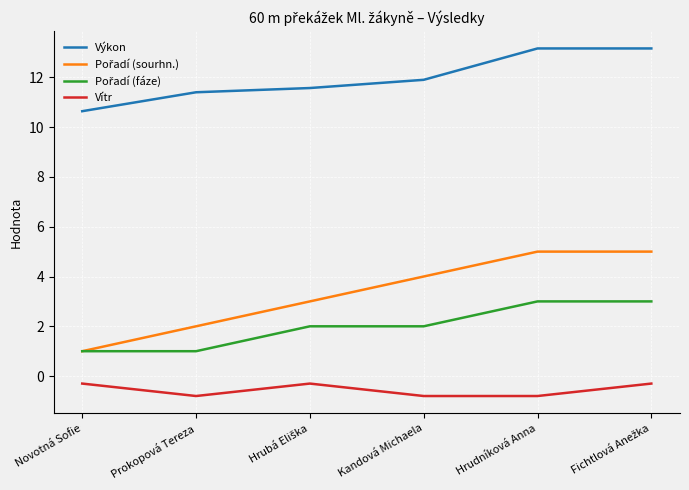

What position from the right is Kandová Michaela?

3